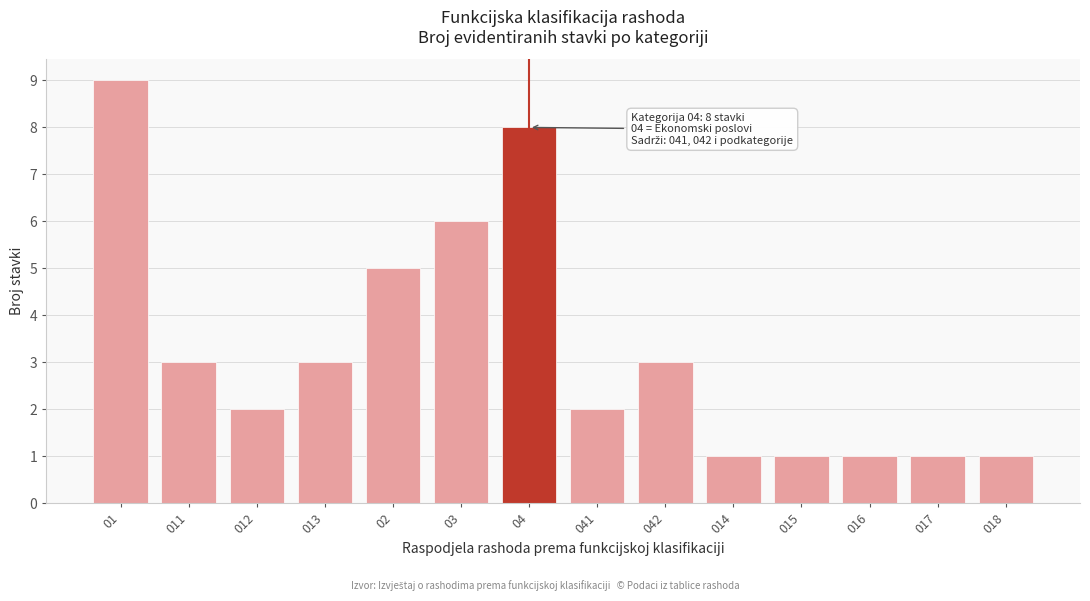

Reading left to right, list all the values displayed in this chart.

01=9	011=3	012=2	013=3	02=5	03=6	04=8	041=2	042=3	014=1	015=1	016=1	017=1	018=1